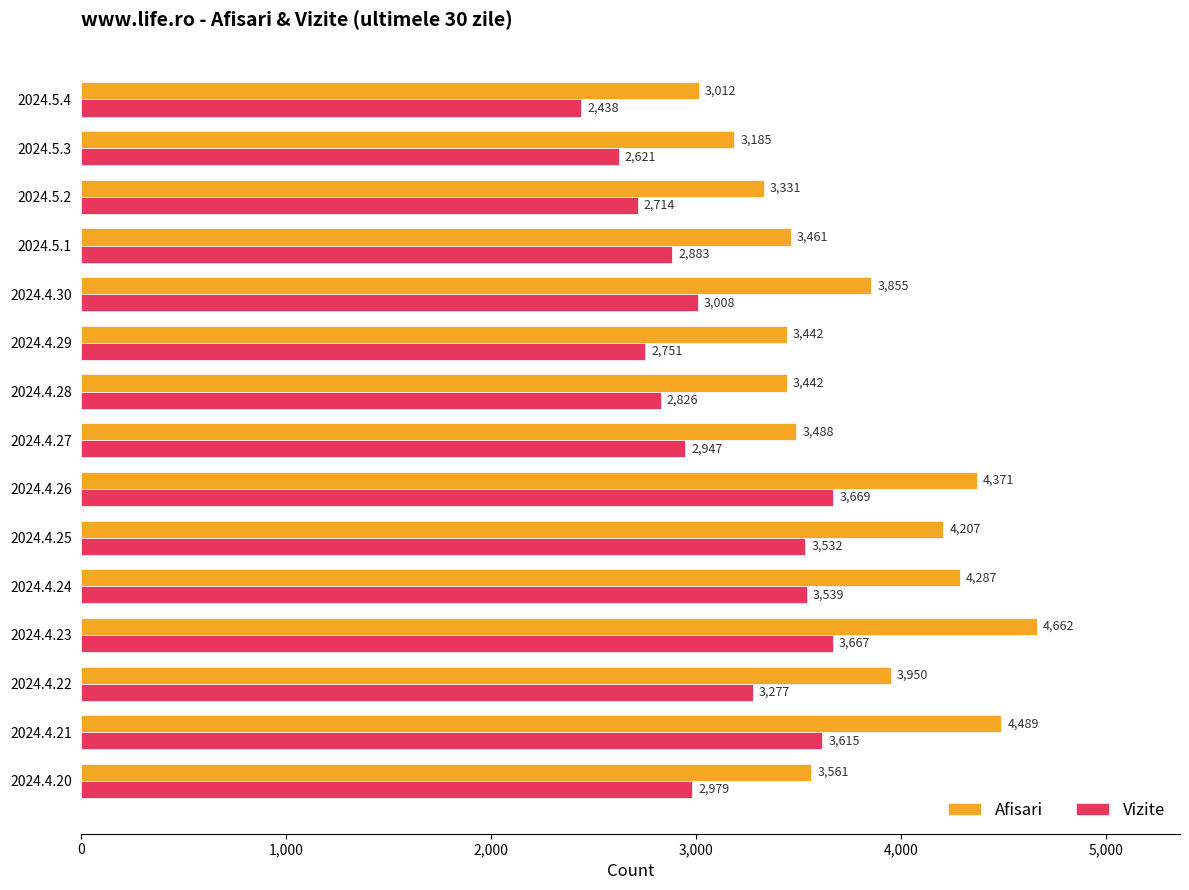

Is it true that Vizite equals 4792 at 2024.5.2?

False